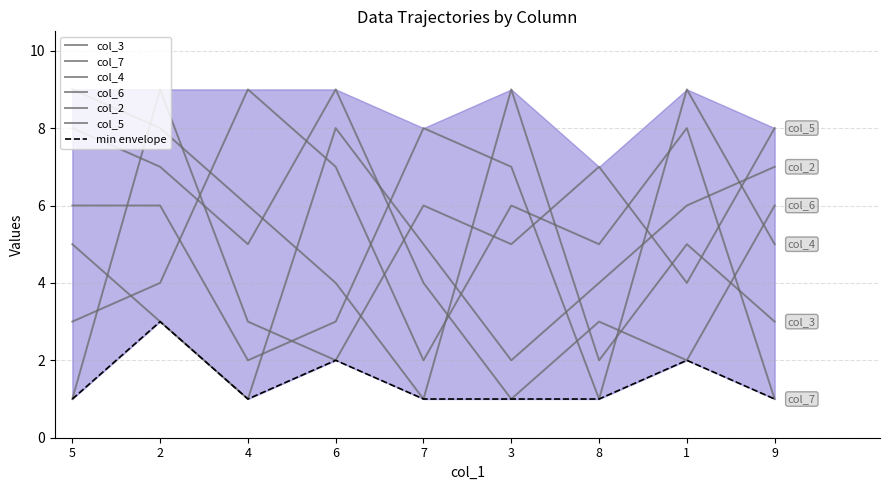

How many interior local valleys does the col_6 series have?

3